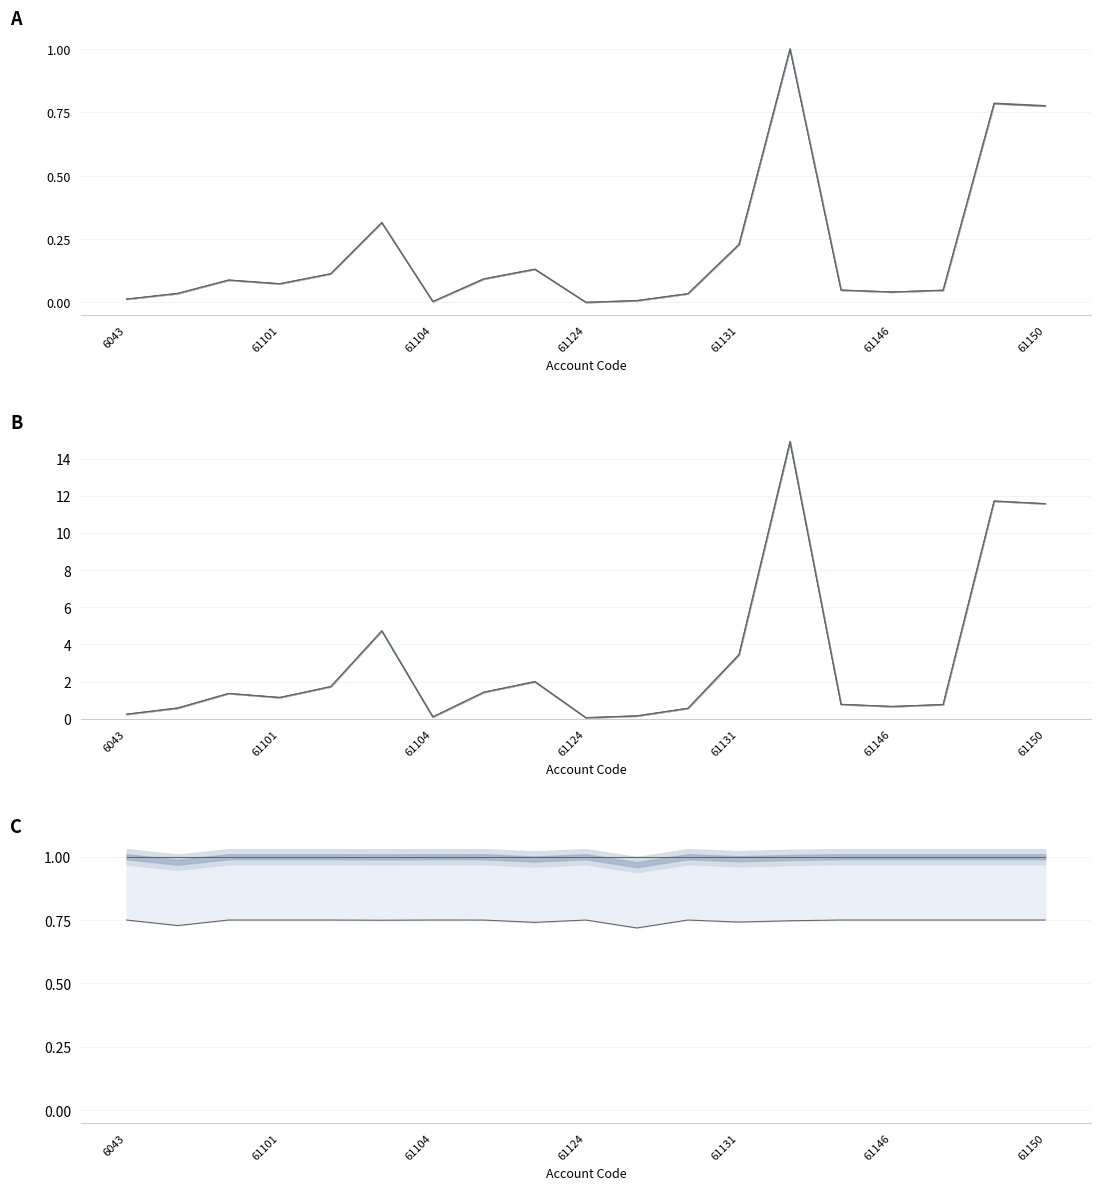

What is the sum of the Taxable (normalized) values at 61104 and 17?

0.9